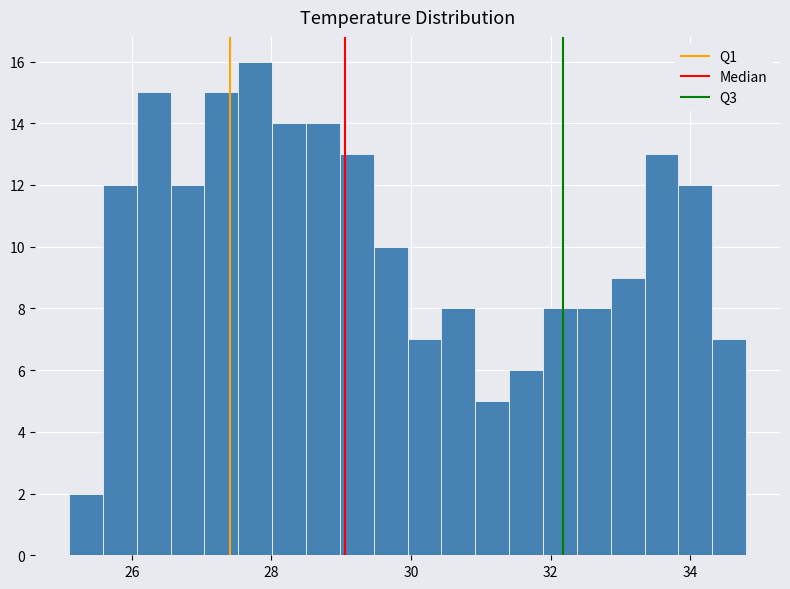

Read against the x-axis, roughly where is the centre of the tallest bar?

27.8